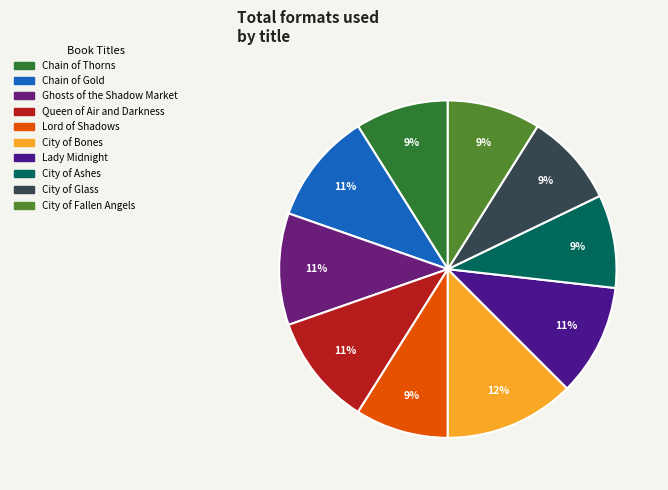

Does Ghosts of the Shadow Market account for over 50% of the chart?

No